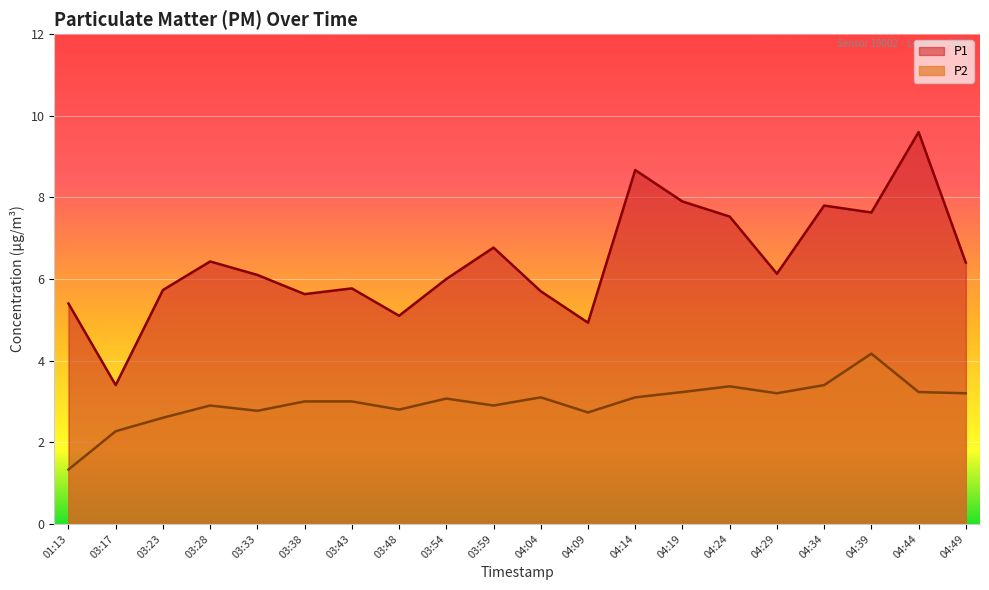

Which series has the largest total across all categories?

P1